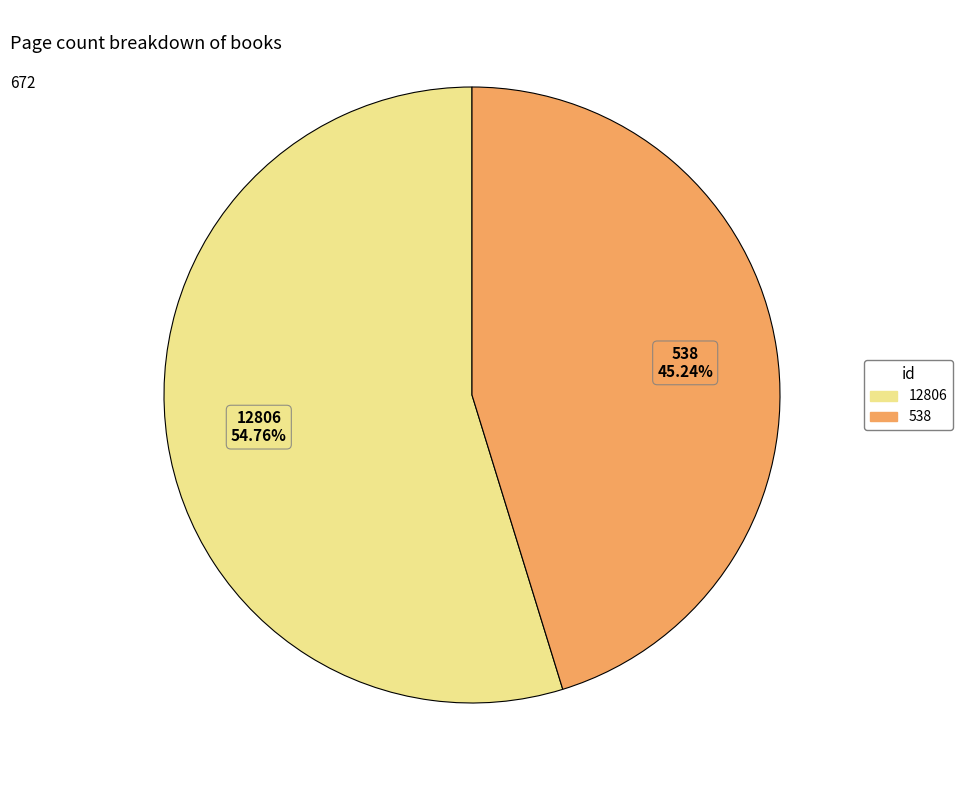

How many slices are in this pie chart?

2